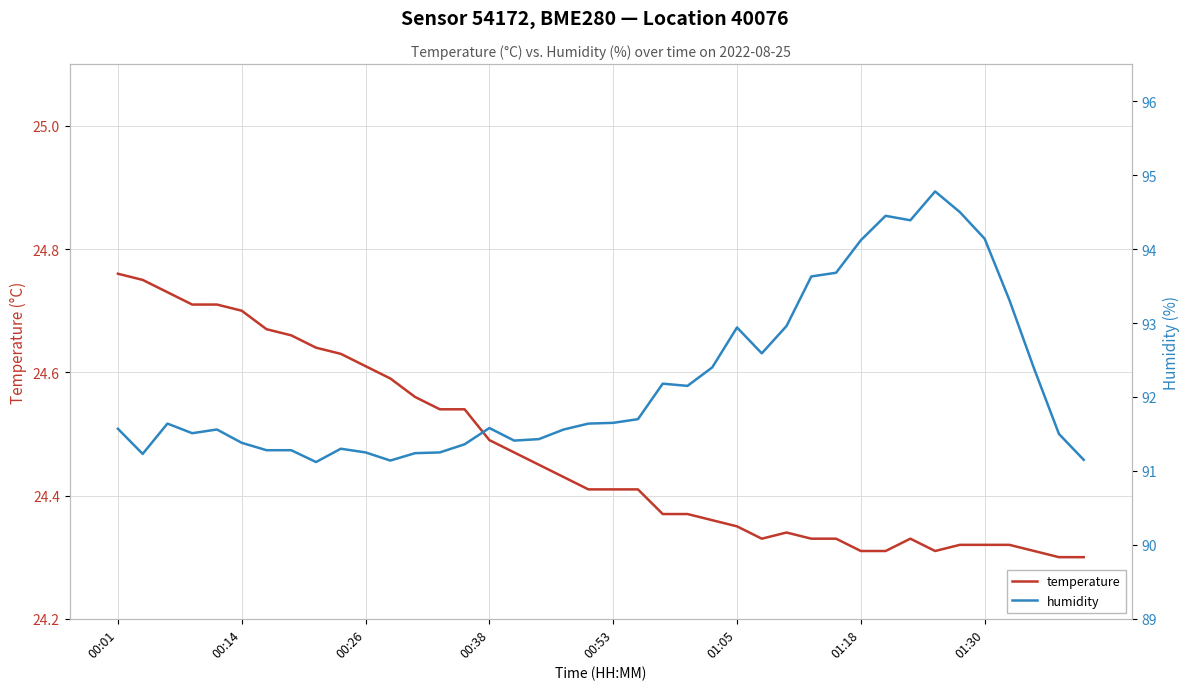

Rank the series by their maximum value, from lowest to highest.

temperature, humidity